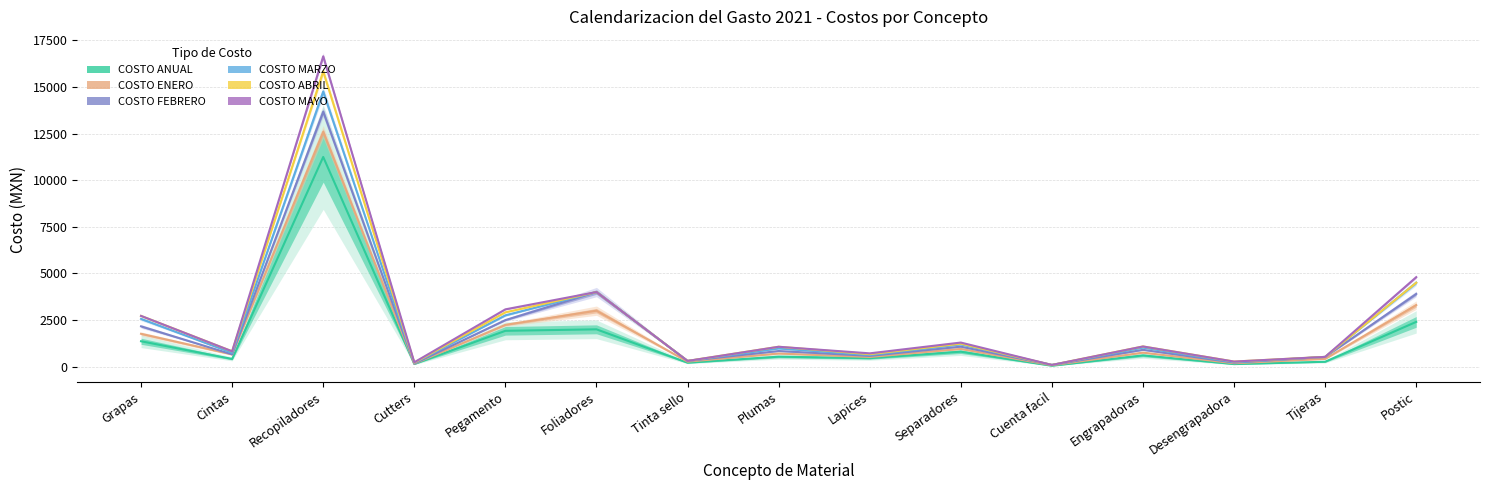

Where is COSTO FEBRERO nearest to the value 6884?

Foliadores